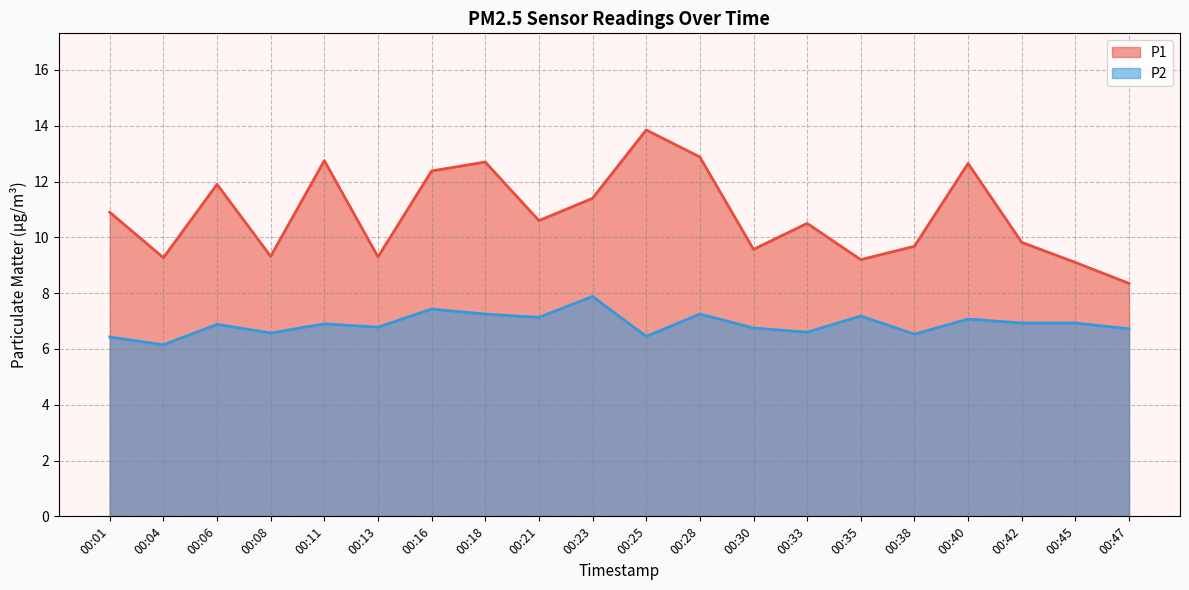

List the series in order of their overall mean, highest first.

P1, P2